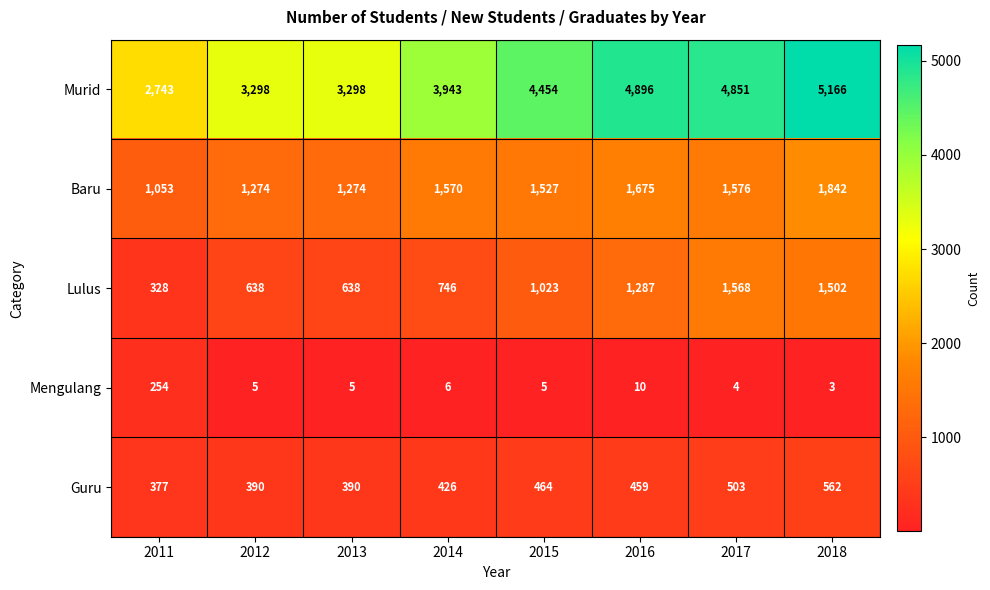

What is the average value of the Baru series?

1474